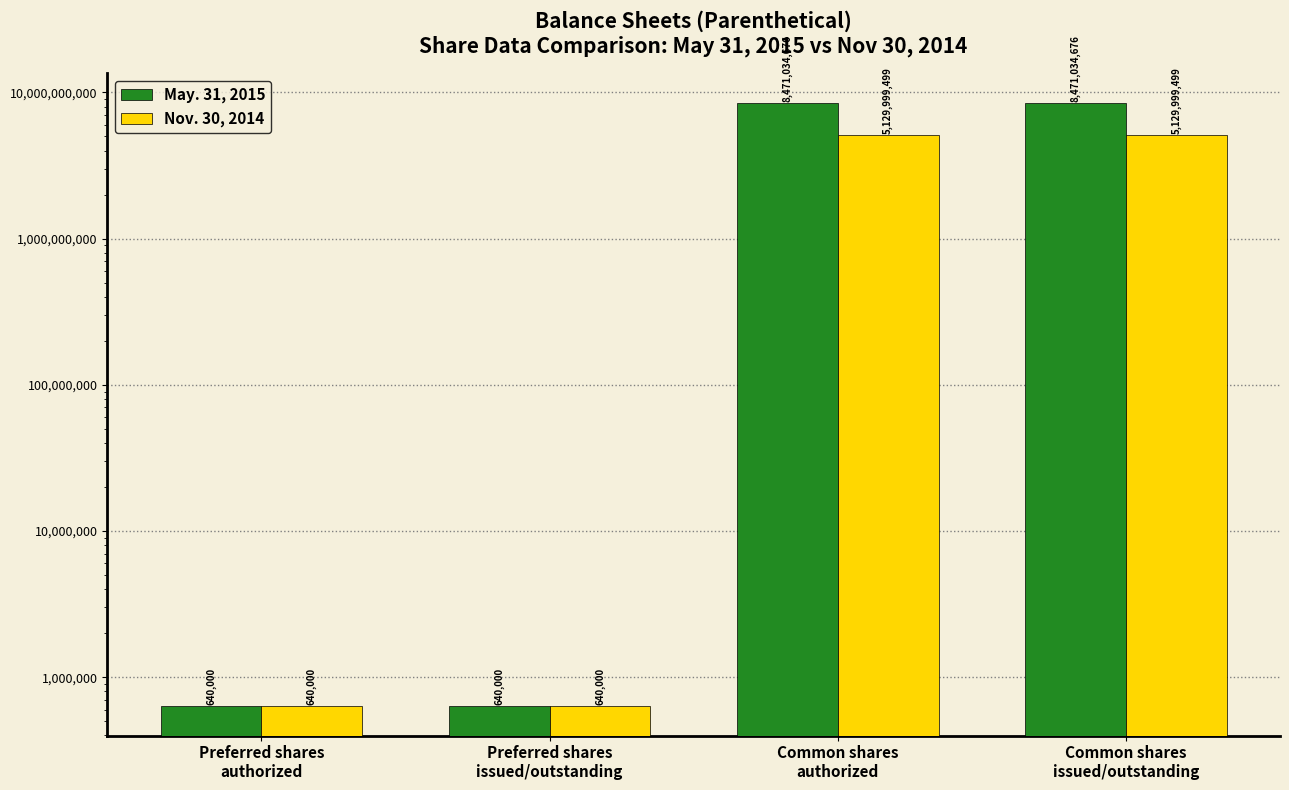

Read the May. 31, 2015 value at Preferred shares
issued/outstanding, to the nearest 100.

640000